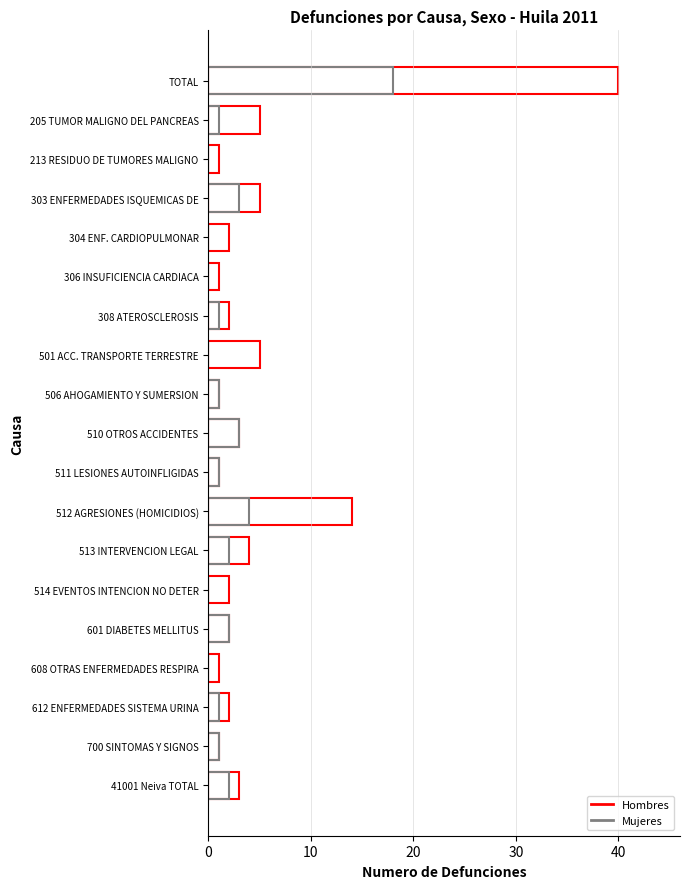

Is it true that Mujeres equals 30 at TOTAL?

False